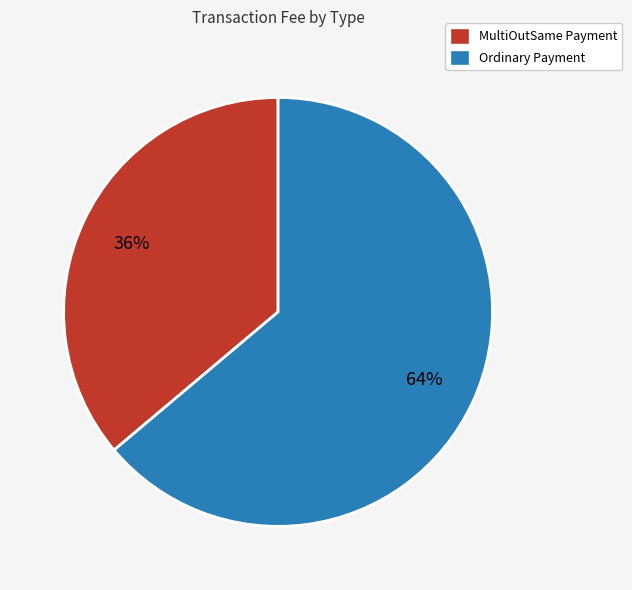

Is the sum of MultiOutSame Payment and Ordinary Payment greater than half?

Yes